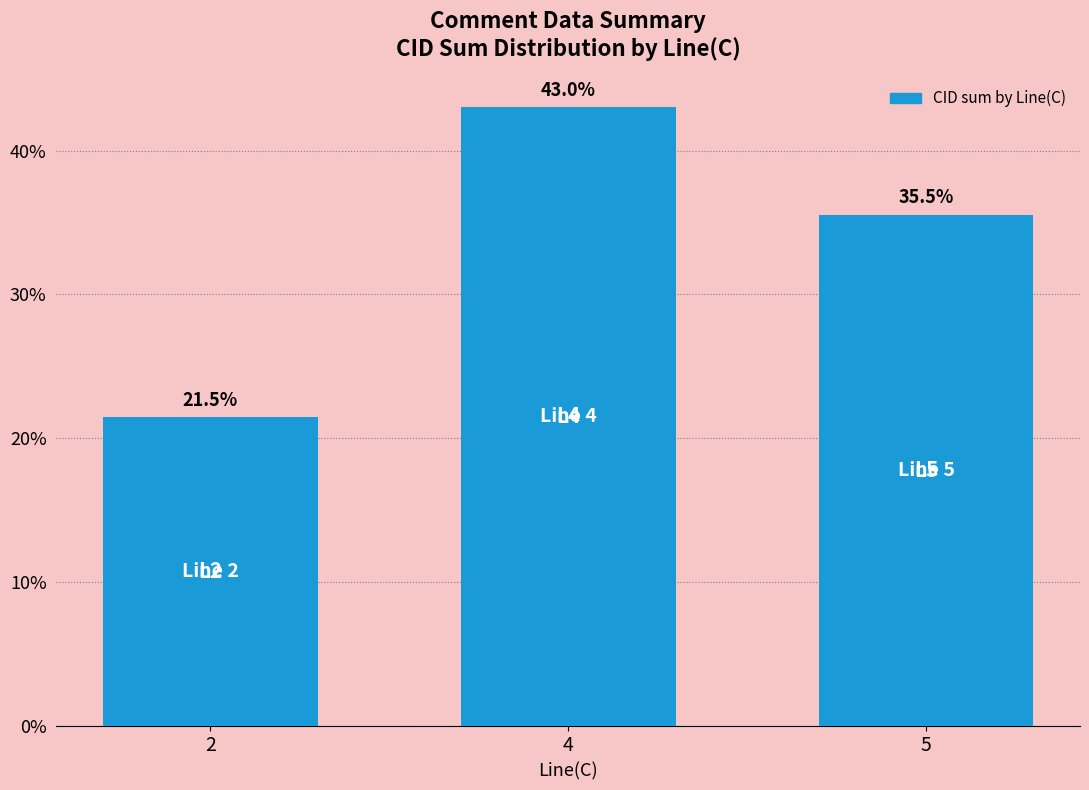

Rank the categories by value from lowest to highest.

2, 5, 4